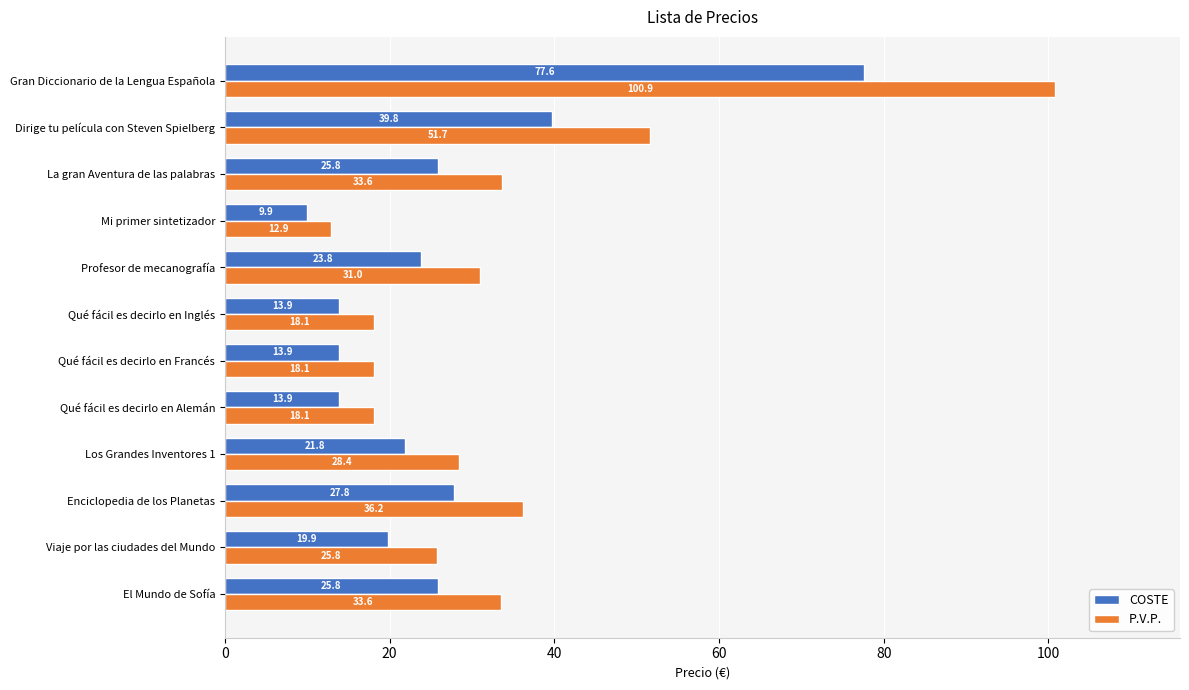

What is the difference between the second highest and minimum values in the COSTE series?

29.8